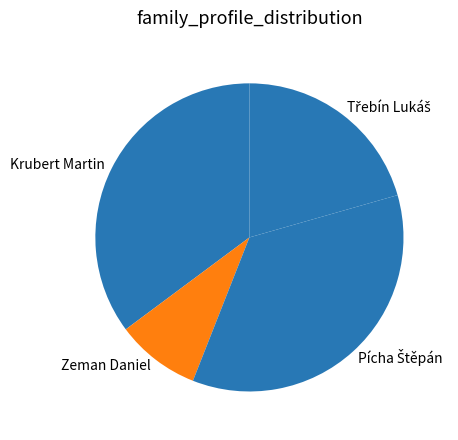

Does any single category account for the majority?

No